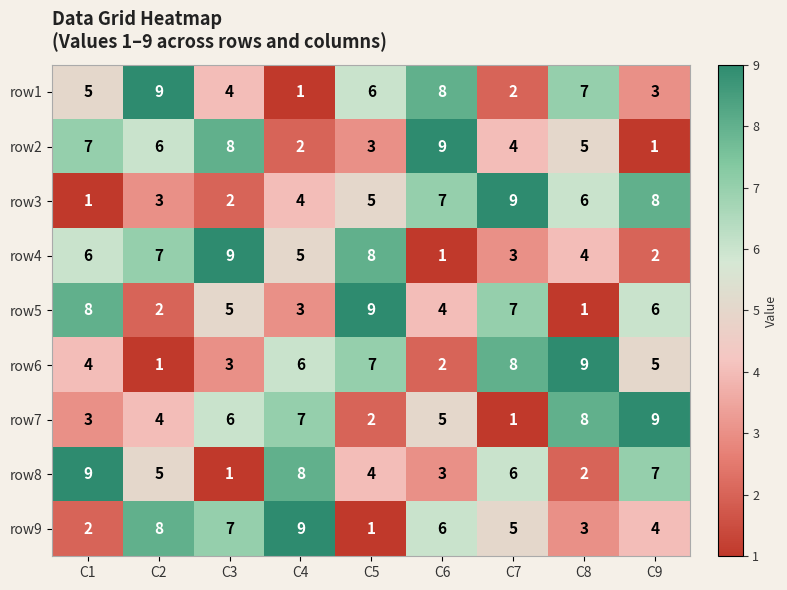

The value of row6 at C7 is 14. True or false?

False